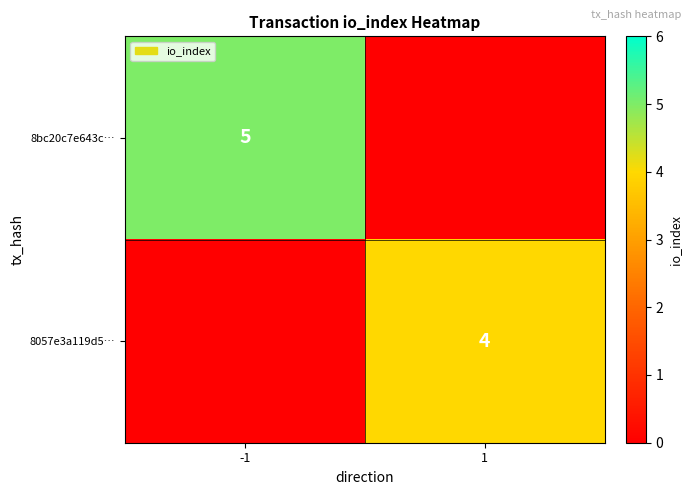

True or false: 8bc20c7e643c… has a value of 5 at -1.

True